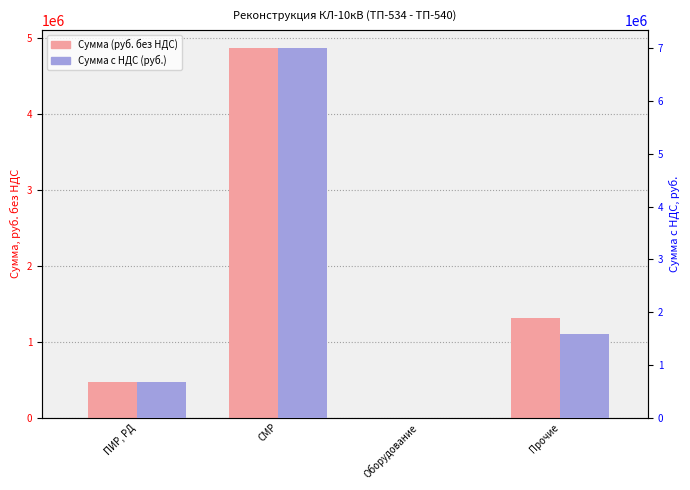

Reading right to left, list all the values displayed in this chart.

Сумма (руб. без НДС): 1312703.9	0.0	4869123.3	464437.5
Сумма с НДС (руб.): 1575244.7	0.0	7001339.0	667817.3